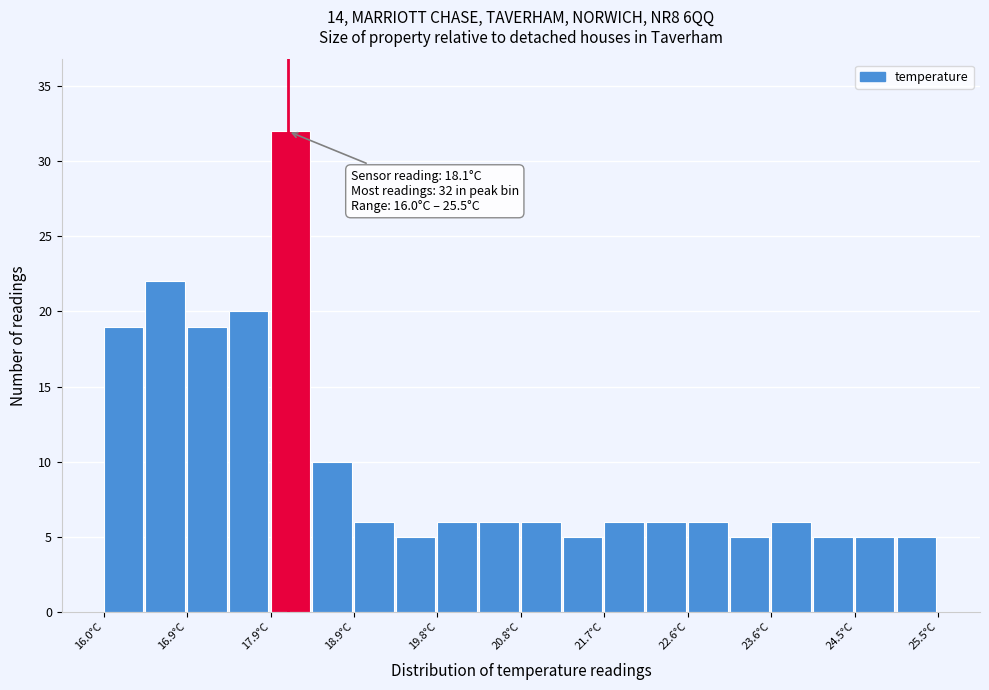

Over which range of the x-axis is the bar tallest?

17.9 to 18.4